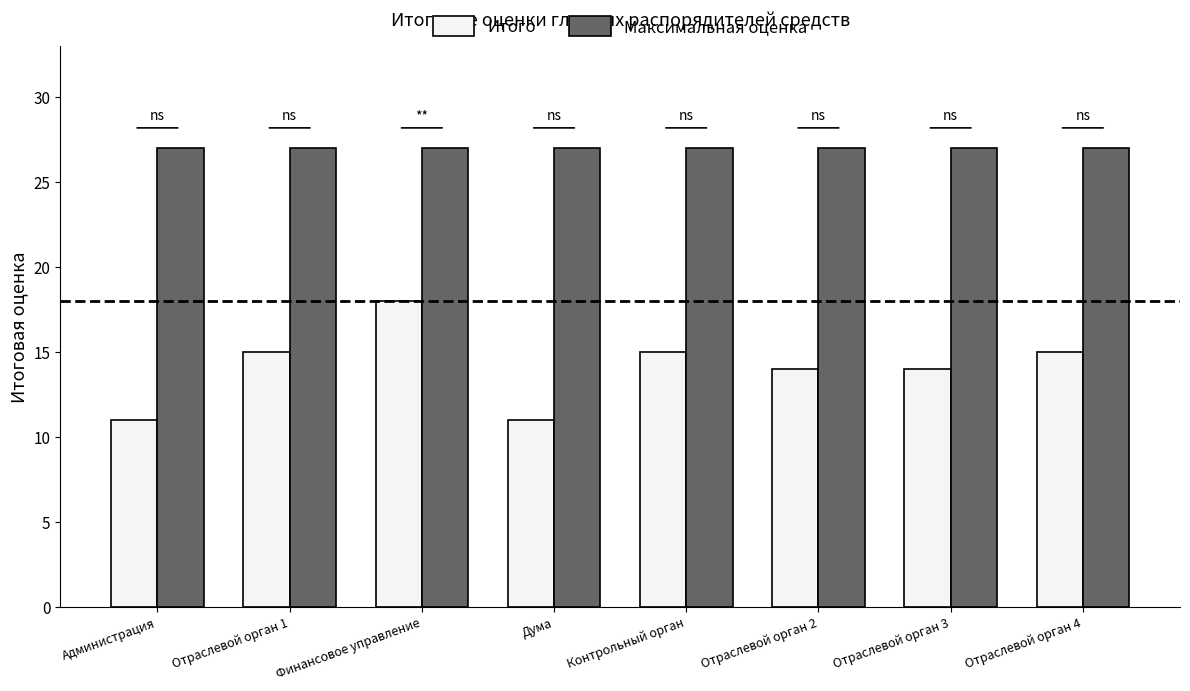

What position from the left is Администрация?

1